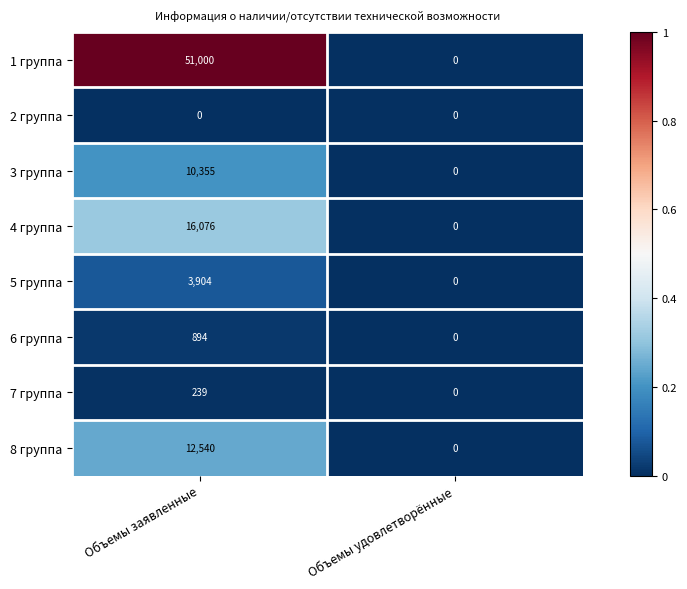

List the labels in order of 4 группа value, largest first.

Объемы заявленные, Объемы удовлетворённые